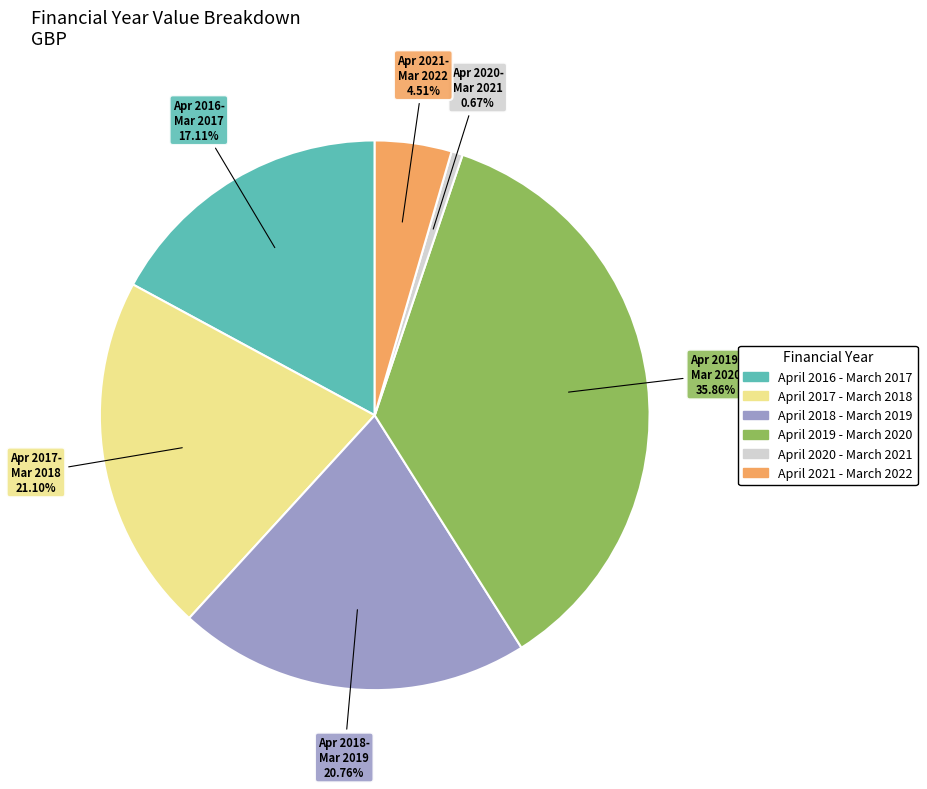

What is the total percentage of April 2021 - March 2022 and April 2020 - March 2021?

5.2%